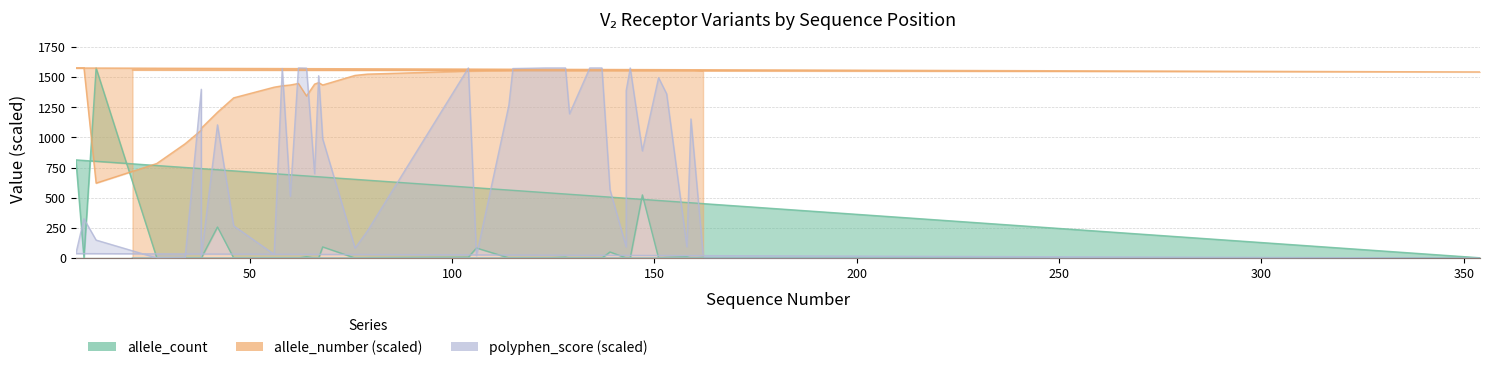

Which category has the highest value in the allele_count series?

12